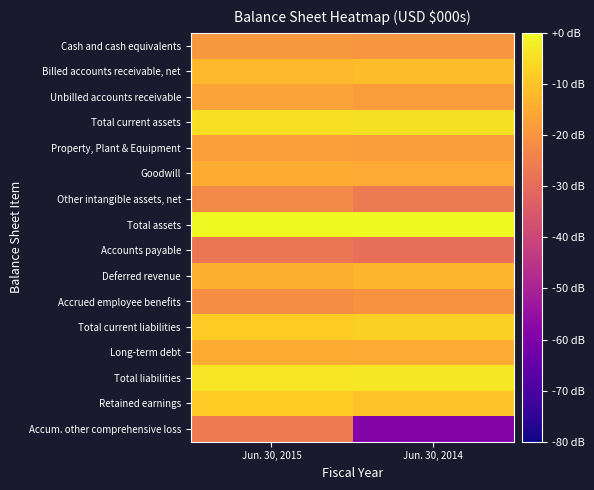

Reading left to right, list all the values displayed in this chart.

Cash and cash equivalents: Jun. 30, 2015=-19.1	Jun. 30, 2014=-19.9
Billed accounts receivable, net: Jun. 30, 2015=-12.1	Jun. 30, 2014=-11.5
Unbilled accounts receivable: Jun. 30, 2015=-17.0	Jun. 30, 2014=-18.4
Total current assets: Jun. 30, 2015=-4.9	Jun. 30, 2014=-4.4
Property, Plant & Equipment: Jun. 30, 2015=-17.8	Jun. 30, 2014=-18.0
Goodwill: Jun. 30, 2015=-14.4	Jun. 30, 2014=-15.1
Other intangible assets, net: Jun. 30, 2015=-22.4	Jun. 30, 2014=-26.2
Total assets: Jun. 30, 2015=0.0	Jun. 30, 2014=-0.1
Accounts payable: Jun. 30, 2015=-27.2	Jun. 30, 2014=-29.0
Deferred revenue: Jun. 30, 2015=-14.0	Jun. 30, 2014=-12.9
Accrued employee benefits: Jun. 30, 2015=-21.7	Jun. 30, 2014=-20.5
Total current liabilities: Jun. 30, 2015=-8.4	Jun. 30, 2014=-7.7
Long-term debt: Jun. 30, 2015=-14.6	Jun. 30, 2014=-14.9
Total liabilities: Jun. 30, 2015=-3.8	Jun. 30, 2014=-3.4
Retained earnings: Jun. 30, 2015=-8.2	Jun. 30, 2014=-10.2
Accum. other comprehensive loss: Jun. 30, 2015=-25.8	Jun. 30, 2014=-59.0